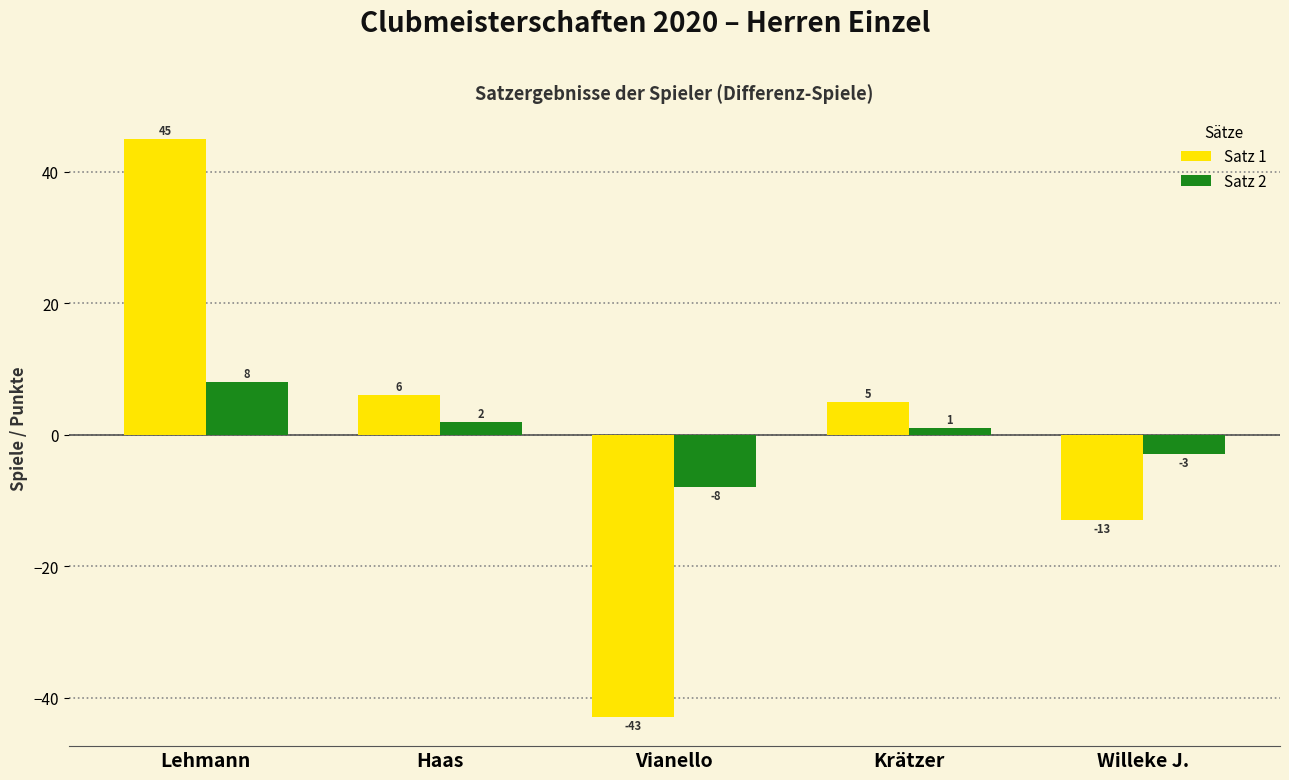

List the labels in order of Satz 1 value, smallest first.

Vianello, Willeke J., Krätzer, Haas, Lehmann